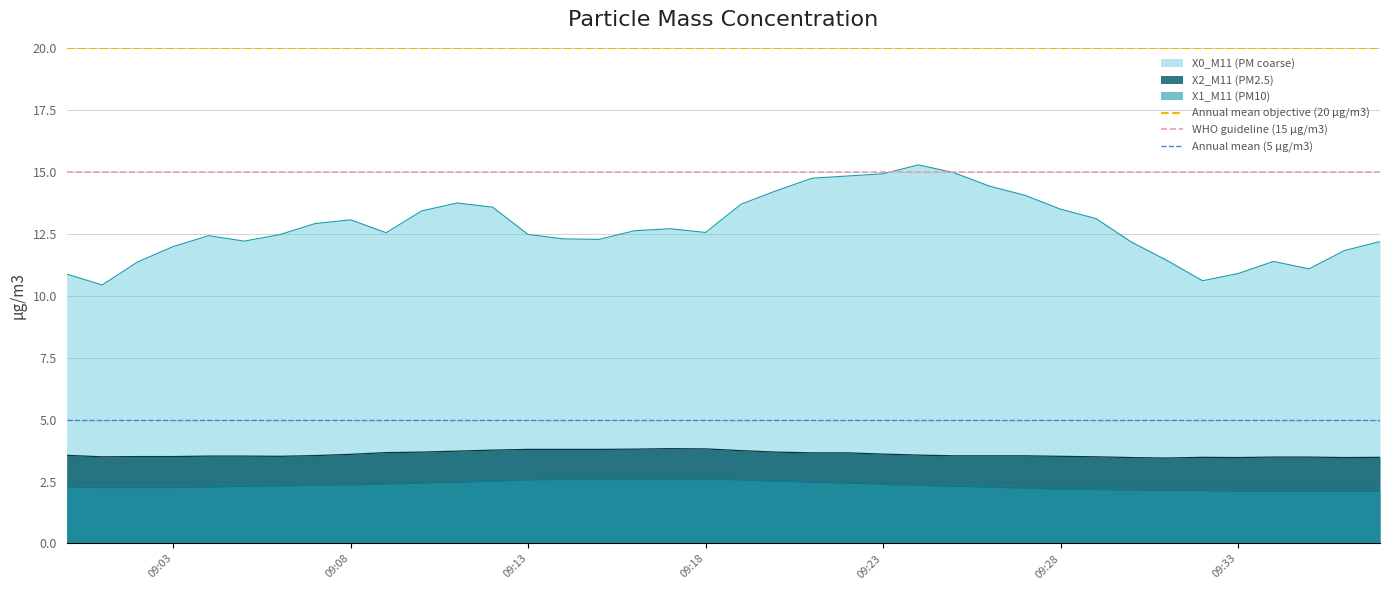

True or false: X2_M11 (PM2.5) and X0_M11 (PM coarse) cross at least once.

False